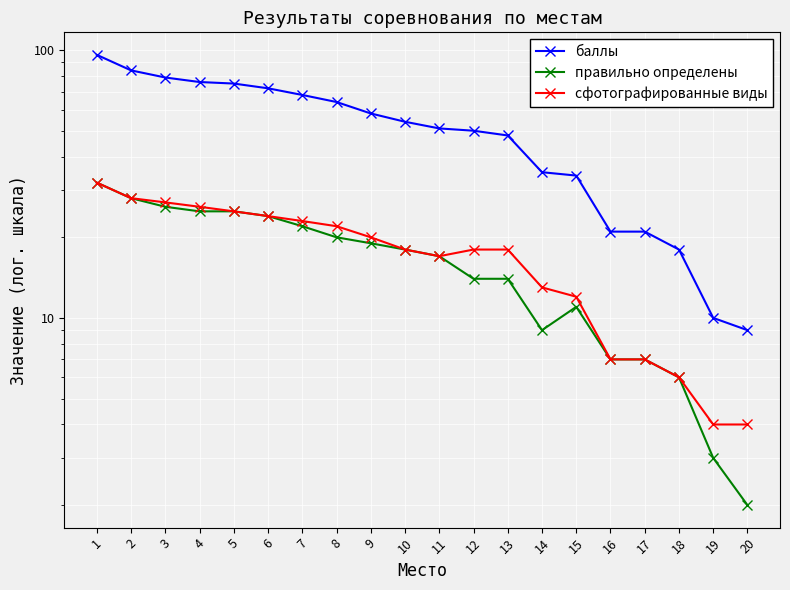

List the series in order of their peak value, lowest first.

правильно определены, сфотографированные виды, баллы